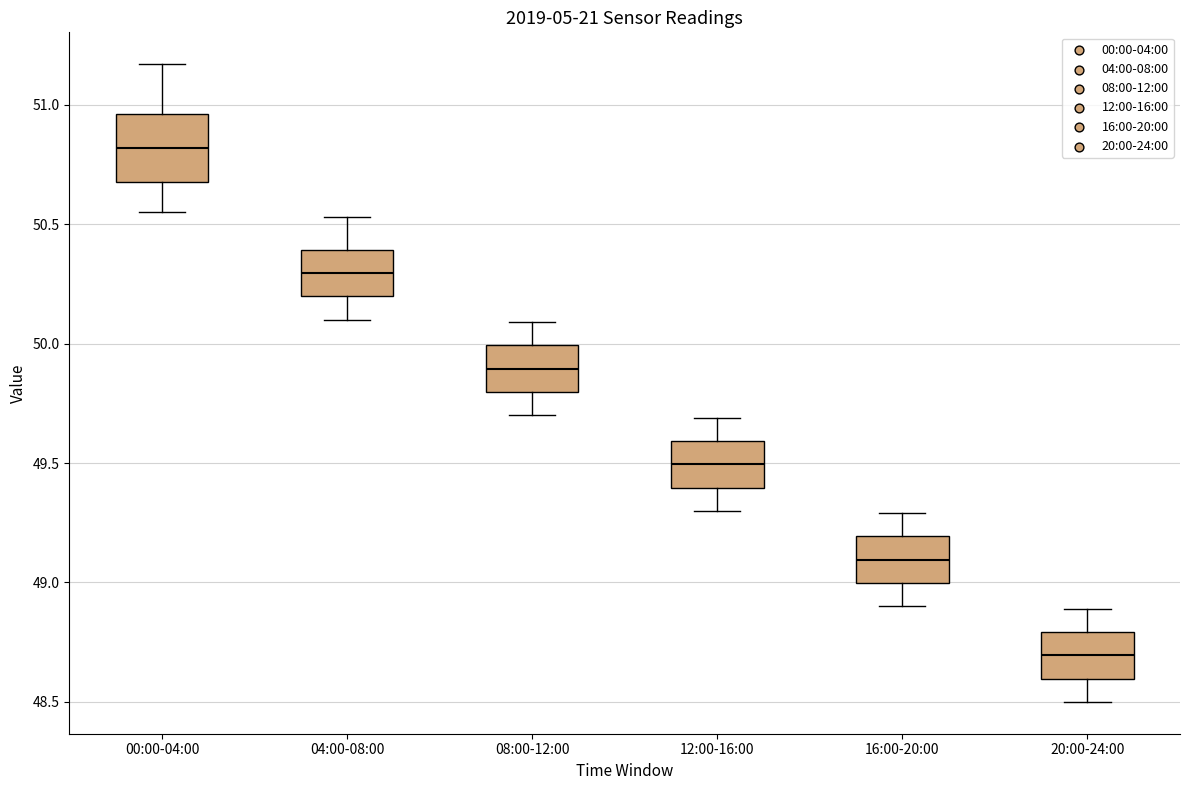

Which box is the tallest, from its lower edge to its upper edge?

00:00-04:00